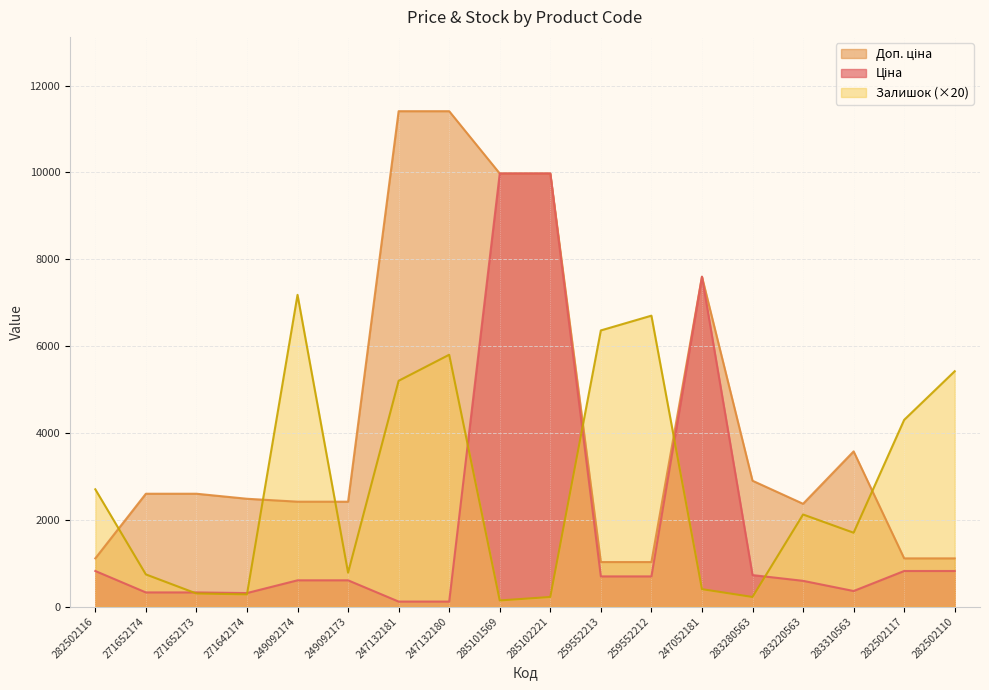

Reading left to right, what are all the values shown in this chart?

Ціна: 282502116=818.5	271652174=324.8	271652173=324.8	271642174=310.3	249092174=603.7	249092173=603.7	247132181=114.1	247132180=114.1	285101569=9975.0	285102221=9975.0	259552213=693.7	259552212=693.7	247052181=7596.5	283280563=724.5	283220563=591.6	283310563=357.4	282502117=818.5	282502110=818.5
Доп. ціна: 282502116=1109.2	271652174=2598.3	271652173=2598.3	271642174=2482.4	249092174=2414.8	249092173=2414.8	247132181=11410.0	247132180=11410.0	285101569=9975.0	285102221=9975.0	259552213=1024.6	259552212=1024.6	247052181=7596.5	283280563=2897.8	283220563=2366.5	283310563=3573.9	282502117=1109.2	282502110=1109.2
Залишок: 282502116=2700.0	271652174=740.0	271652173=300.0	271642174=280.0	249092174=7180.0	249092173=780.0	247132181=5200.0	247132180=5800.0	285101569=140.0	285102221=220.0	259552213=6360.0	259552212=6700.0	247052181=400.0	283280563=220.0	283220563=2120.0	283310563=1700.0	282502117=4300.0	282502110=5420.0